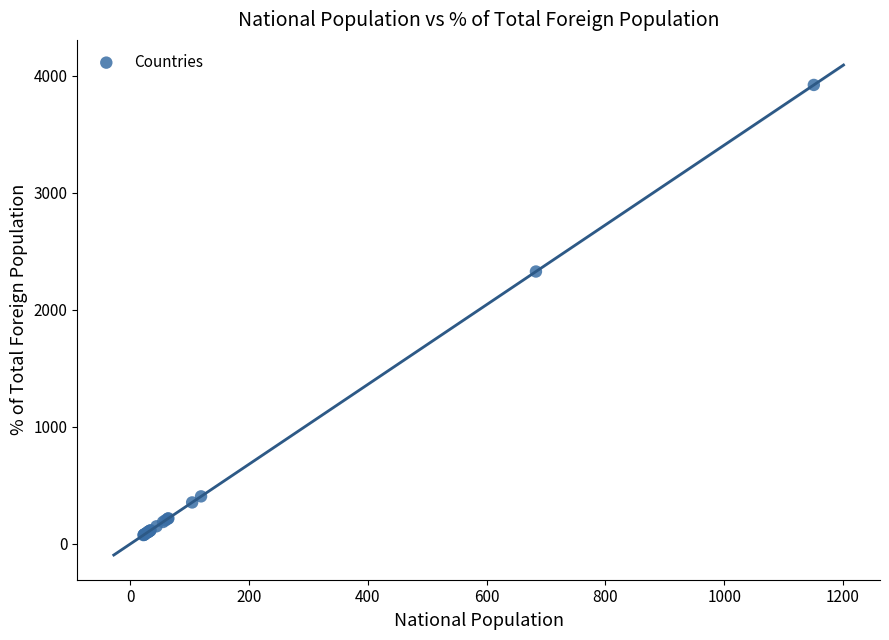

What Y value in the scatter plot is closest to 1999?

2328